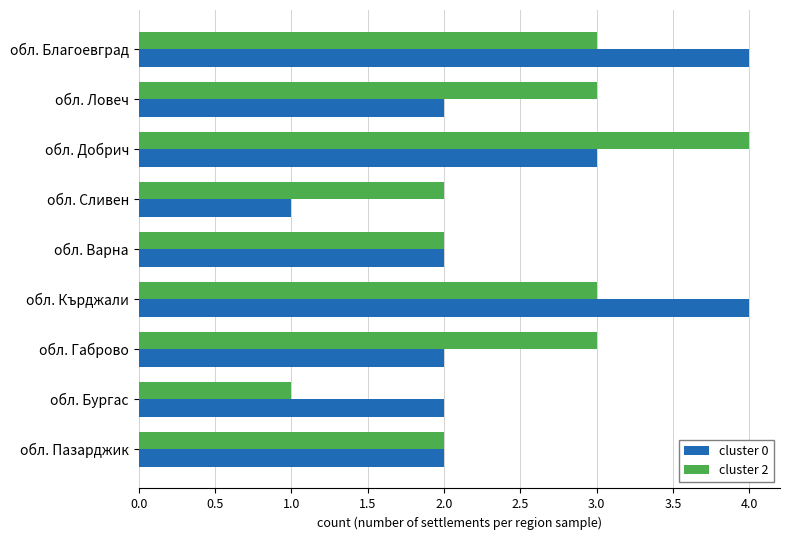

What is the maximum value shown in the chart?

4